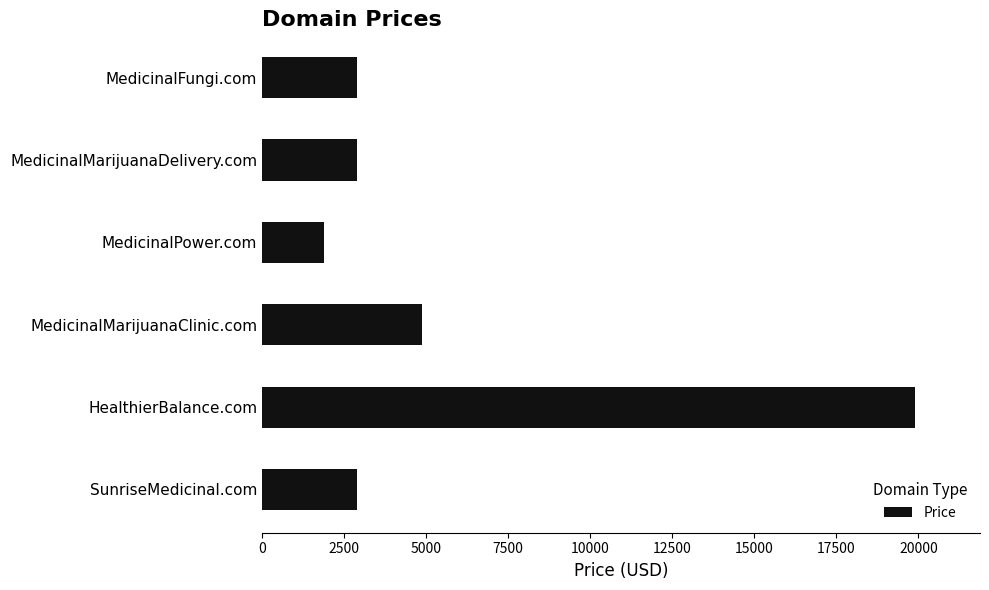

Are the bars grouped side by side (vs. stacked)?

No